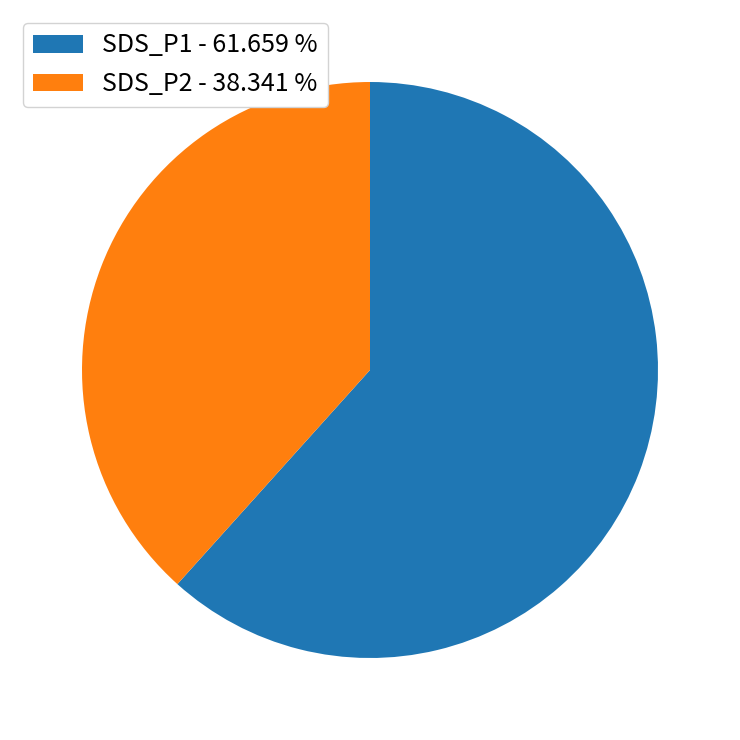

Between SDS_P1 and SDS_P2, which is larger?

SDS_P1